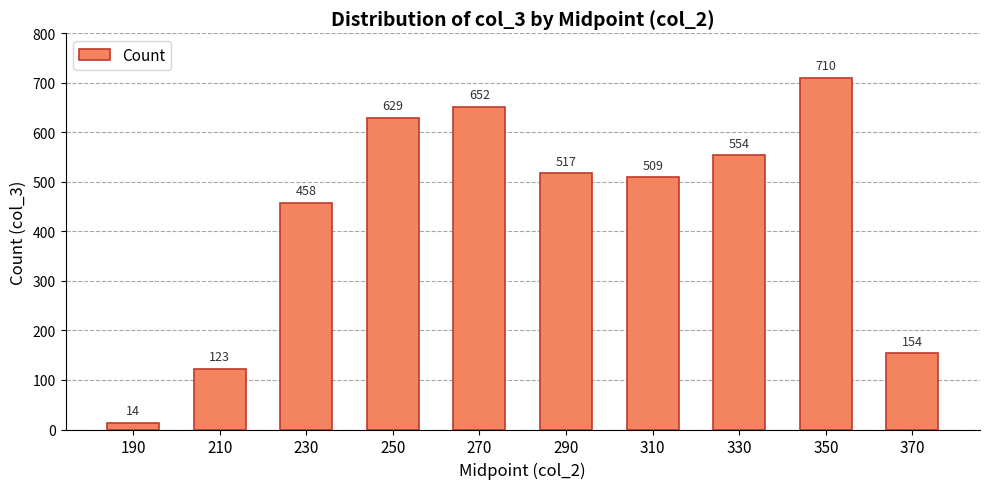

What is the smallest value displayed?

14